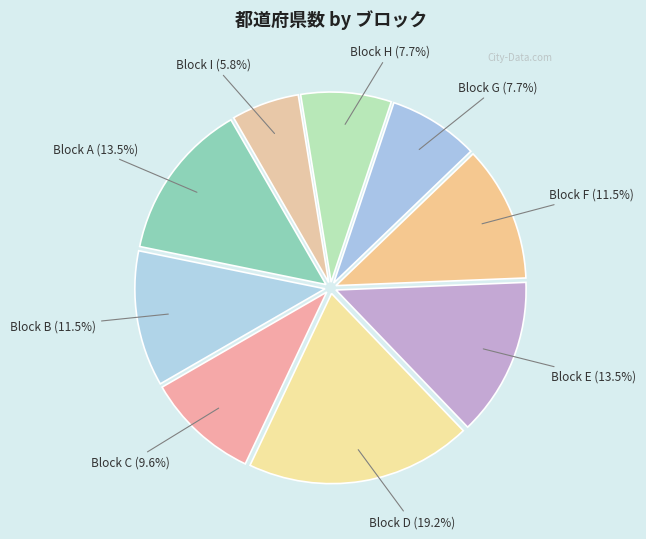

Is there any slice that represents more than half of the pie?

No